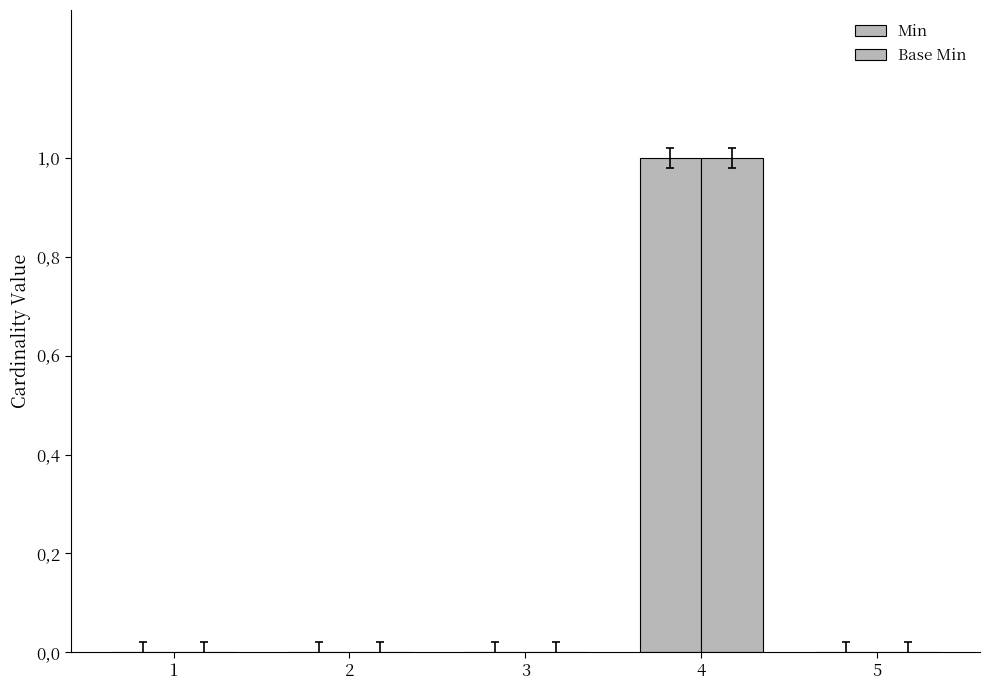

Which label corresponds to the largest value in the chart?

4